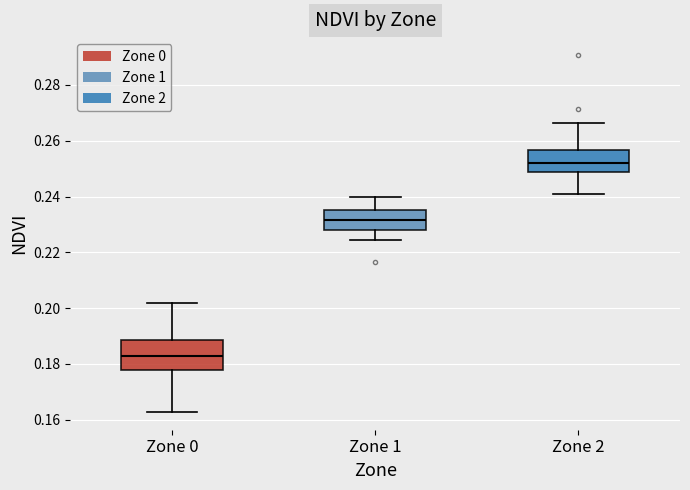

Reading left to right, transcribe this box plot: for each box, give where its median line is, the range the box spans, and where its two whiskers end, as read against the y-axis. The values are not printed on the chart, so give them approximately, as read against the axis.

Zone 0: median 0.182, box 0.178 to 0.188, whiskers 0.162 to 0.202
Zone 1: median 0.232, box 0.228 to 0.236, whiskers 0.224 to 0.240
Zone 2: median 0.252, box 0.248 to 0.256, whiskers 0.240 to 0.266